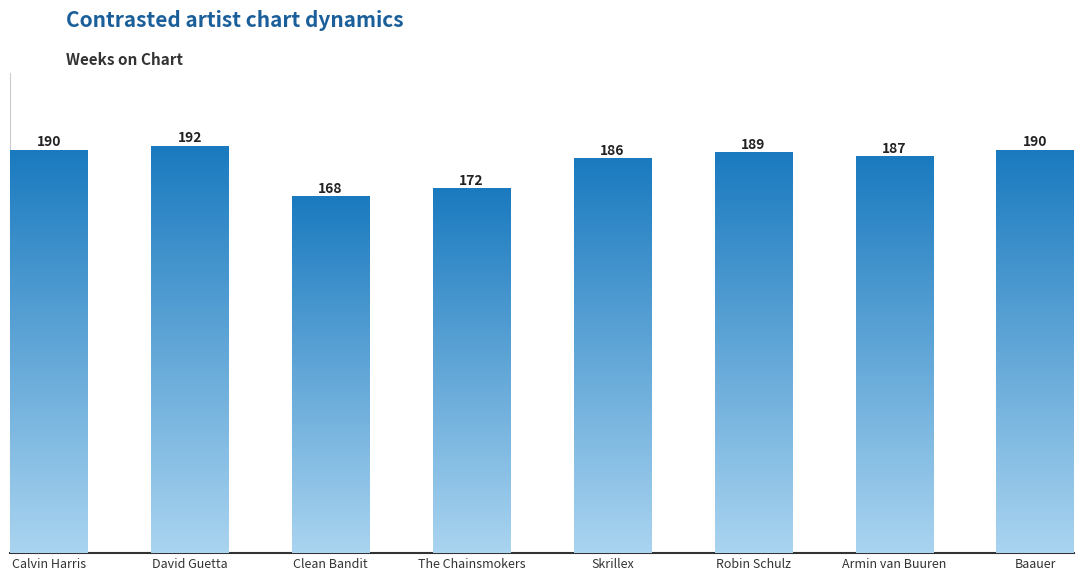

What is the difference between the maximum and minimum values?

24